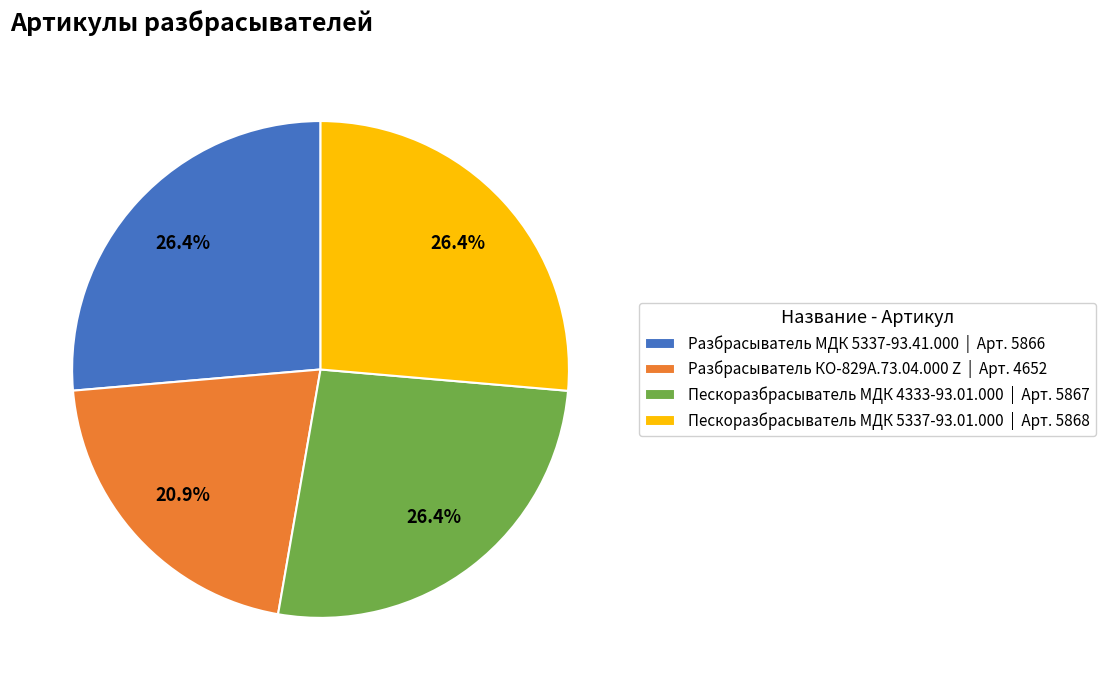

What percentage is NOT represented by Разбрасыватель МДК 5337-93.41.000?

73.6%